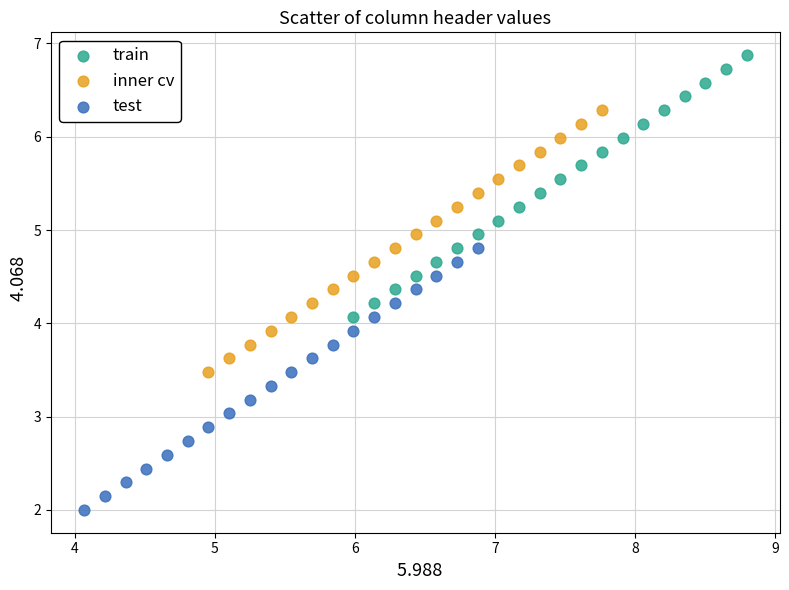

Which series contains the lowest Y value?

test